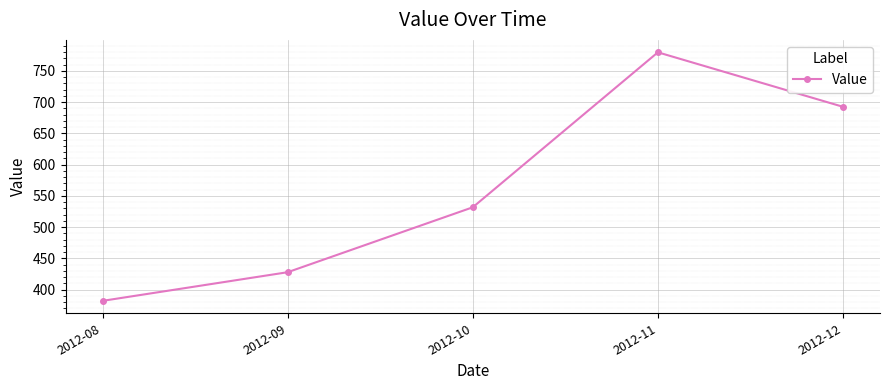

Approximately how many times larger is the value at 2012-11 compared to 2012-12?

1.1